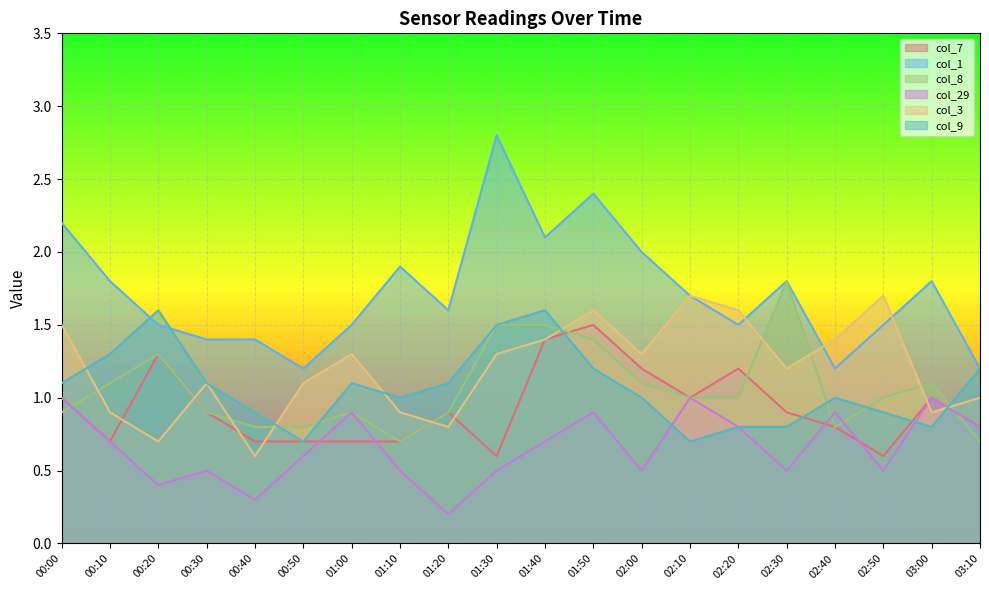

True or false: col_29 and col_1 intersect in this chart.

False